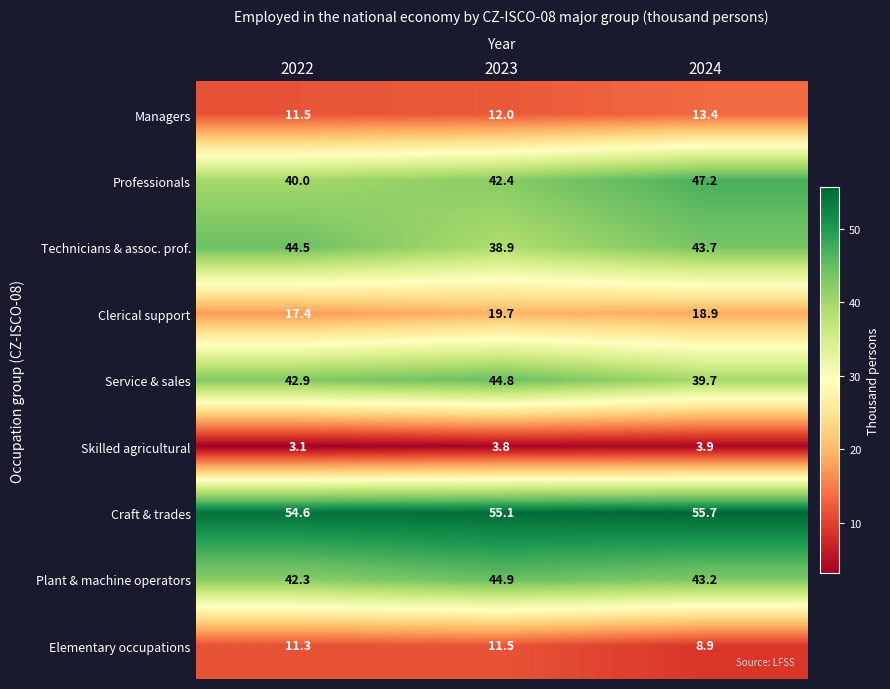

Reading left to right, list all the values displayed in this chart.

Managers: 11.5	12.0	13.4
Professionals: 40.0	42.4	47.2
Technicians & assoc. prof.: 44.5	38.9	43.7
Clerical support: 17.4	19.7	18.9
Service & sales: 42.9	44.8	39.7
Skilled agricultural: 3.1	3.8	3.9
Craft & trades: 54.6	55.1	55.7
Plant & machine operators: 42.3	44.9	43.2
Elementary occupations: 11.3	11.5	8.9